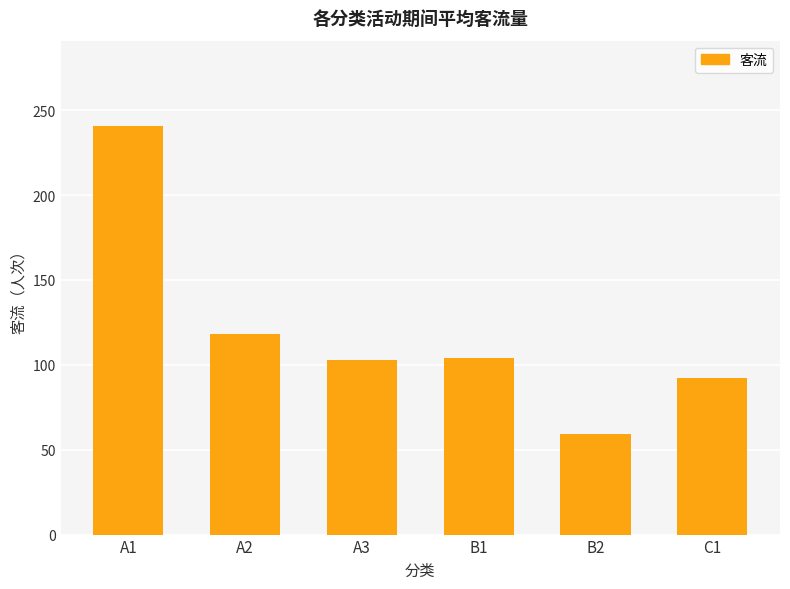

What is the average value?

120